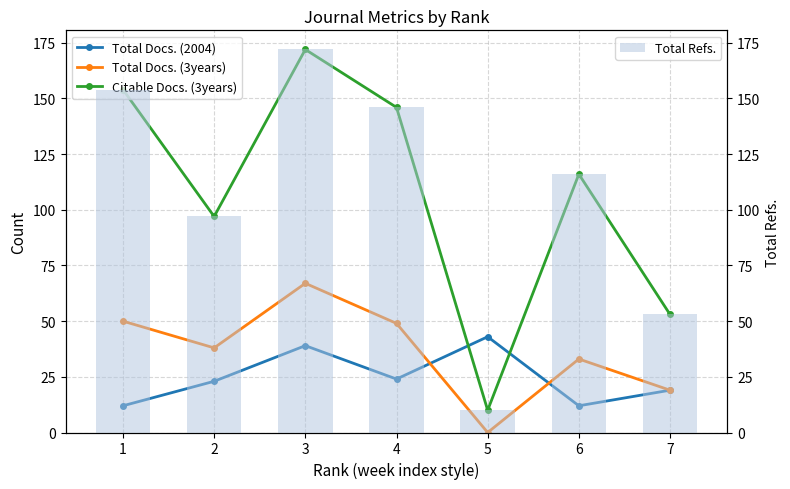

Count the number of data series in this chart.

4